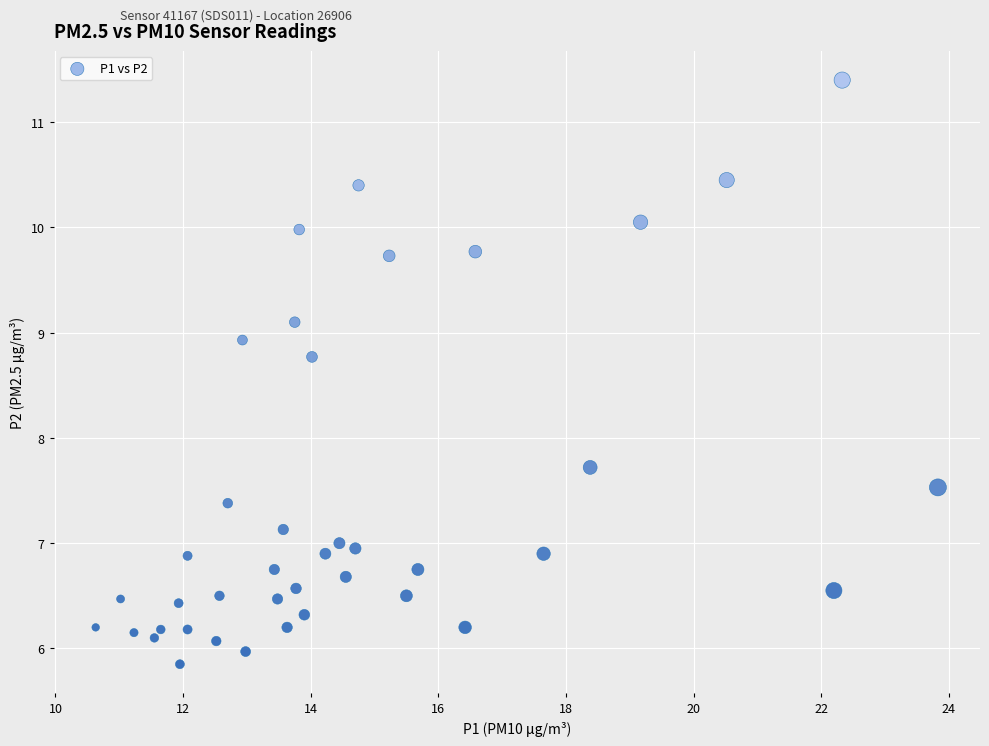

What Y value in the scatter plot is closest to 8?

7.7